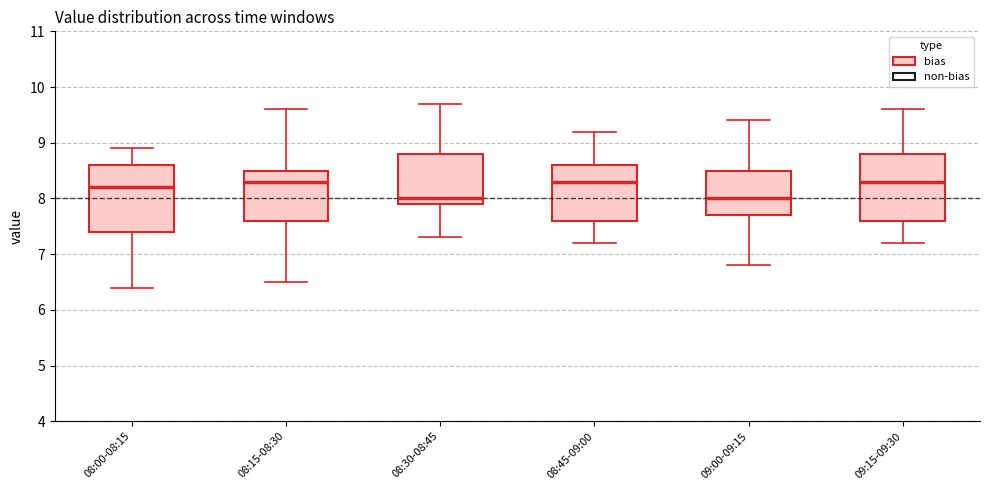

Where is the lower edge of the box for 08:30-08:45 on the y-axis? The values are not printed on the chart, so give them approximately, as read against the axis.

7.9